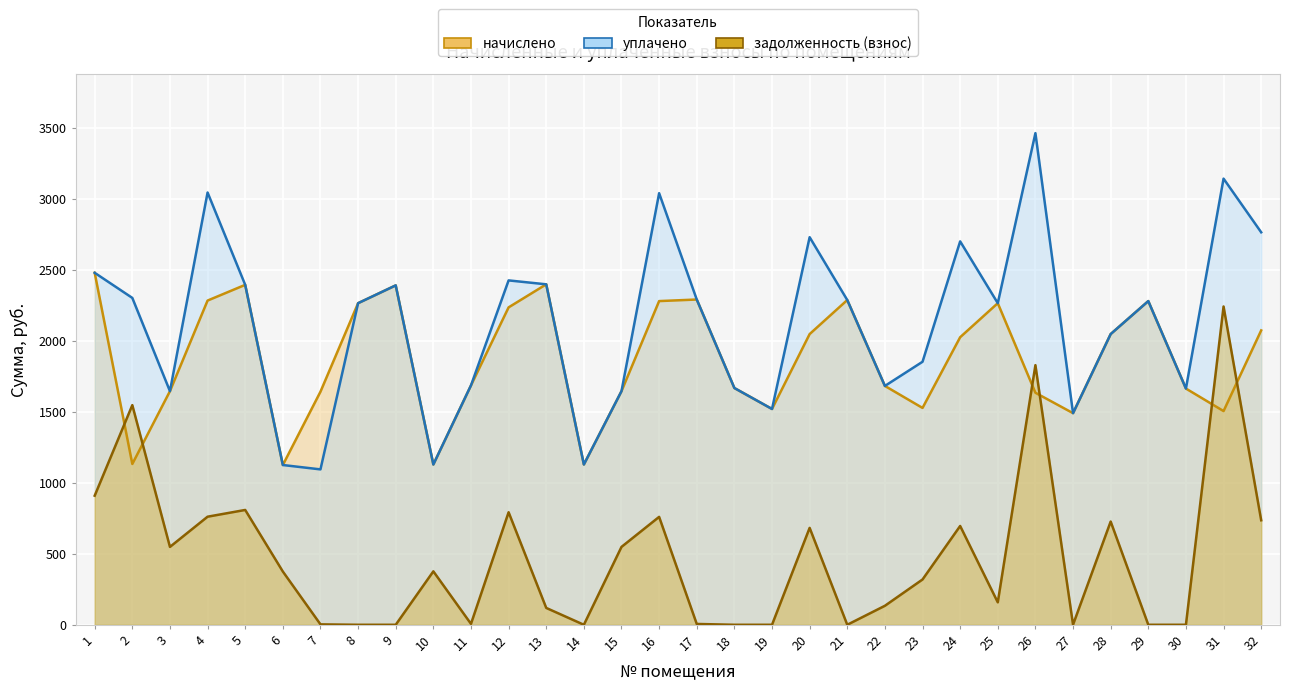

The уплачено series shows 1489.5 at 27. True or false?

True